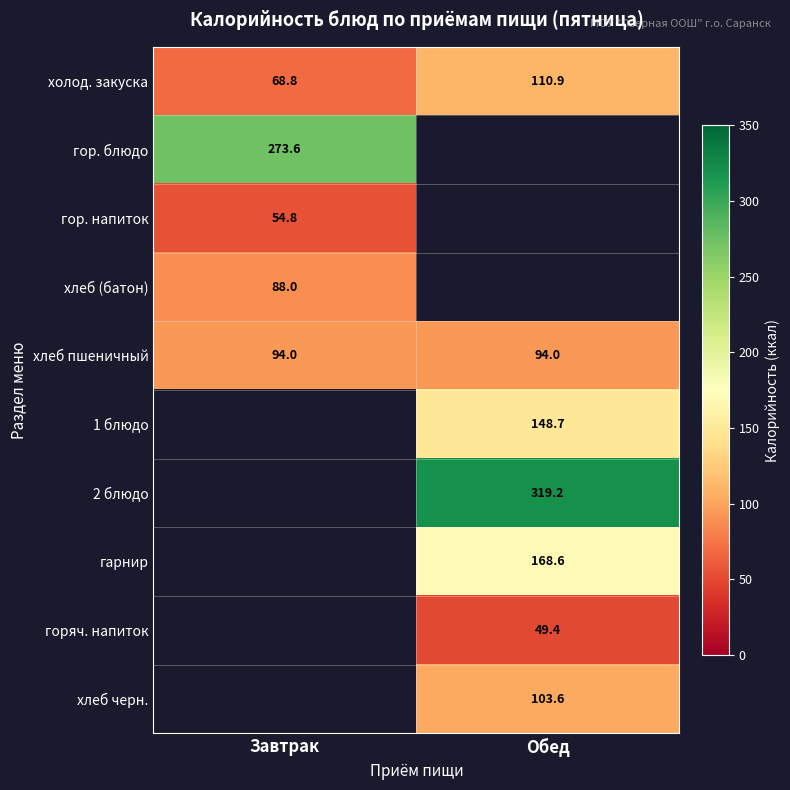

Is the value of гарнир at Обед greater than the value of гор. напиток at Завтрак?

Yes